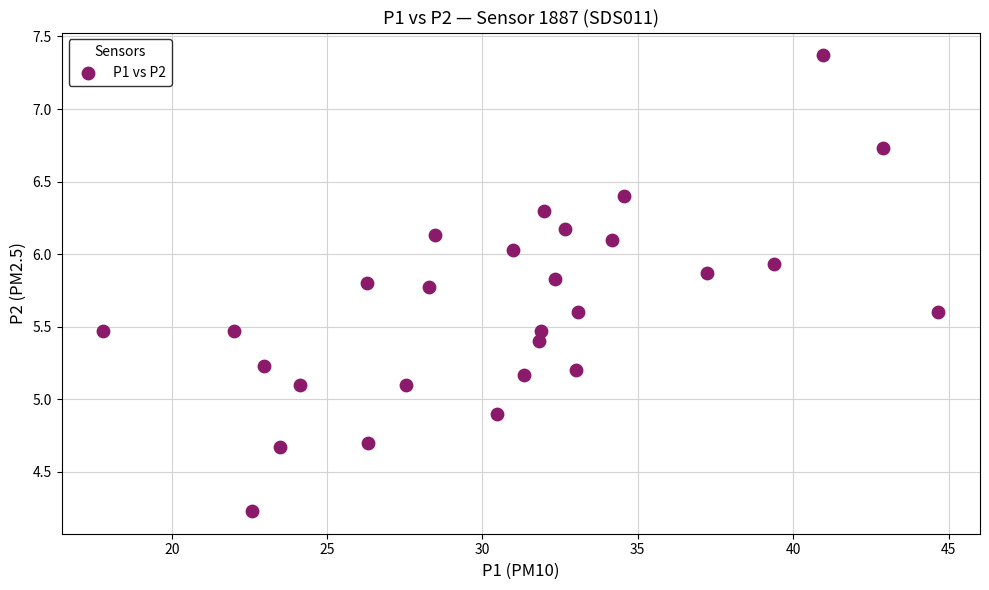

What is the range of X values (max minus min)?

26.9